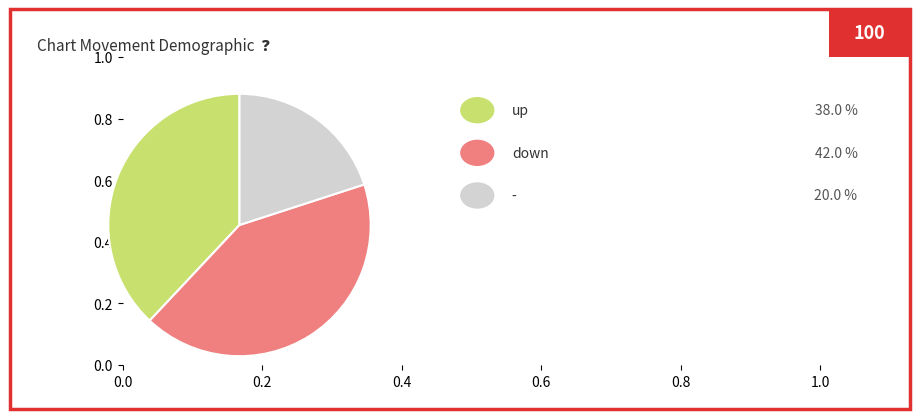

Is there a majority slice in this chart?

No